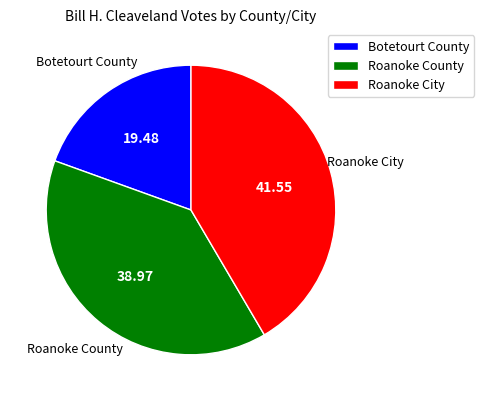

Rank the categories by value from lowest to highest.

Botetourt County, Roanoke County, Roanoke City